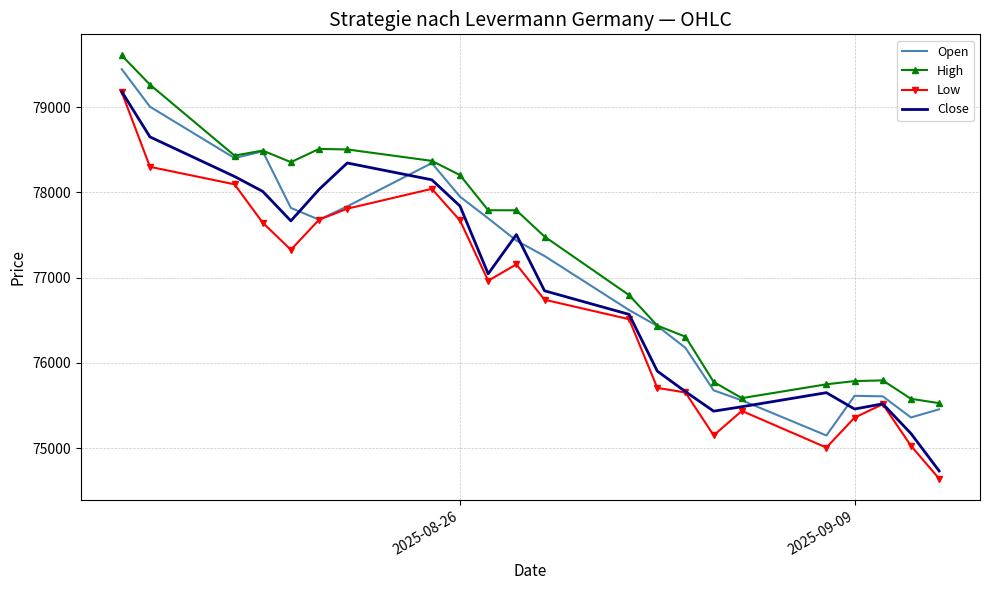

At how many categories does at least one series exceed 76264?

15